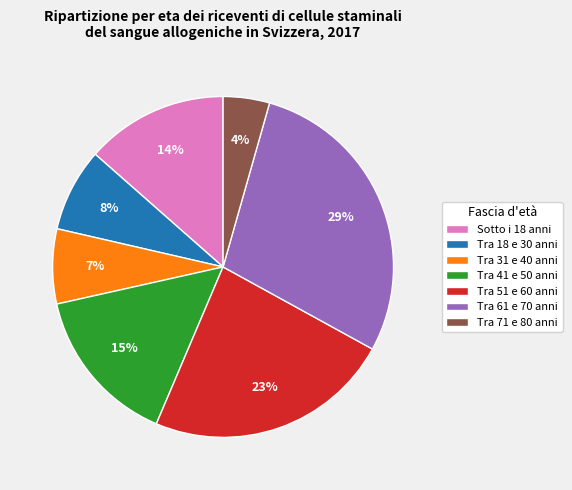

Count the number of slices in the pie.

7